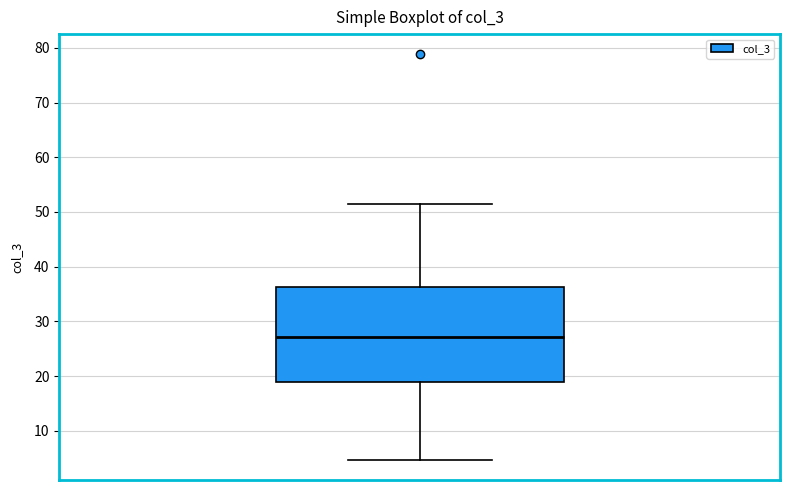

Transcribe this box plot: give where the median line is, the range the box spans, and where the two whiskers end, as read against the y-axis. The values are not printed on the chart, so give them approximately, as read against the axis.

median 27, box 19 to 36, whiskers 5 to 51